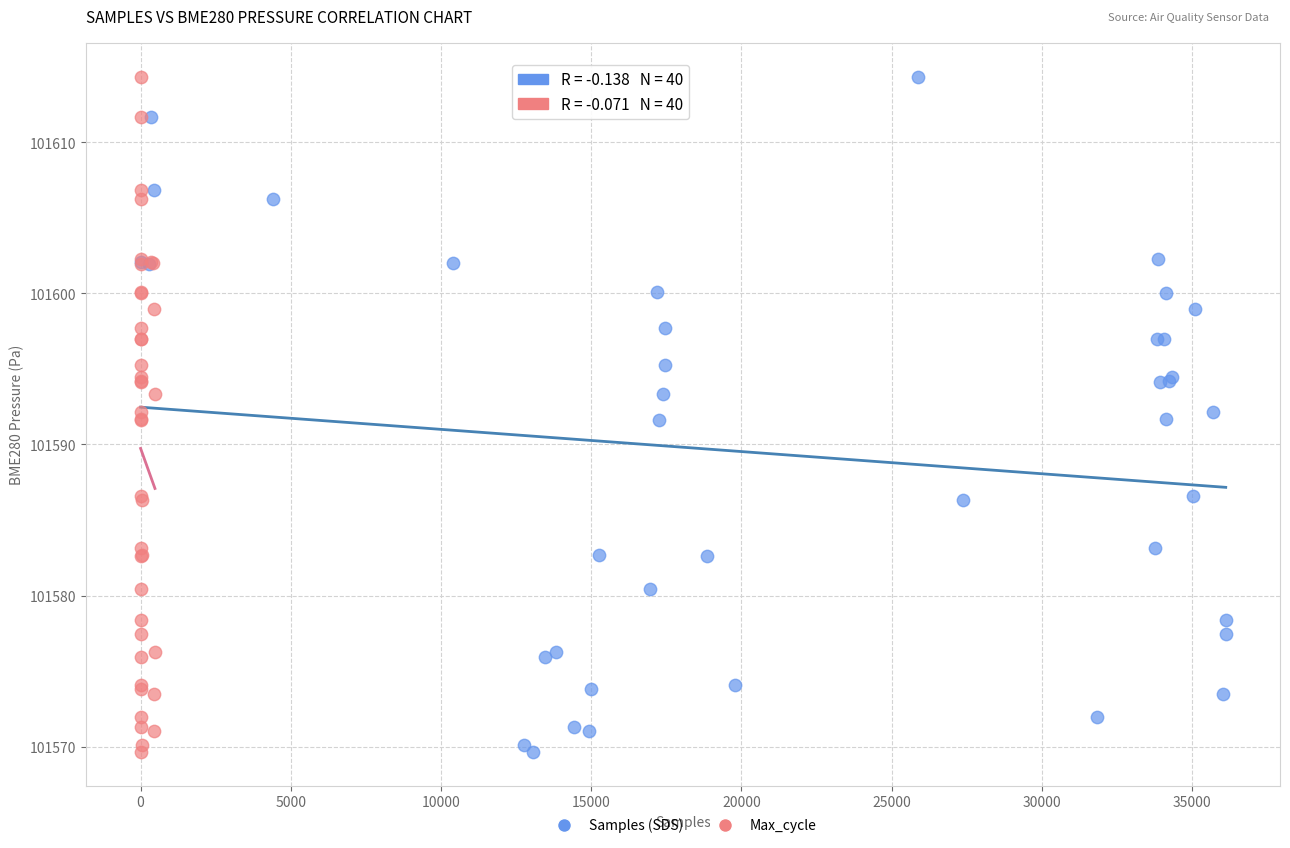

What are all the series names shown in the legend?

Samples (SDS), Max_cycle